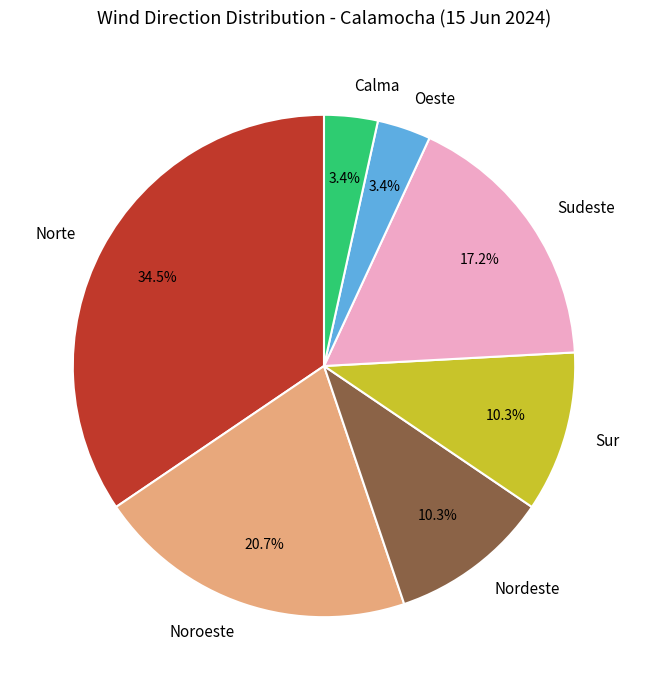

To the nearest percent, what is the difference between the Sur and Calma slice percentages?

7%